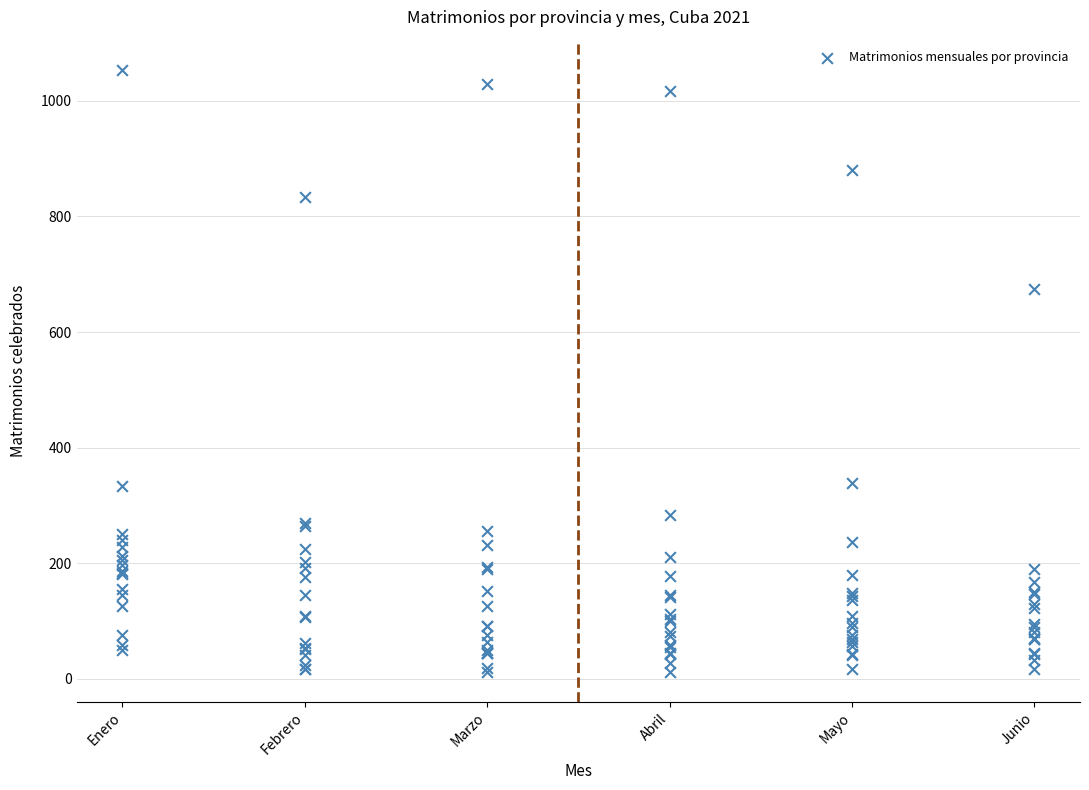

What Y value in the scatter plot is closest to 533?

674